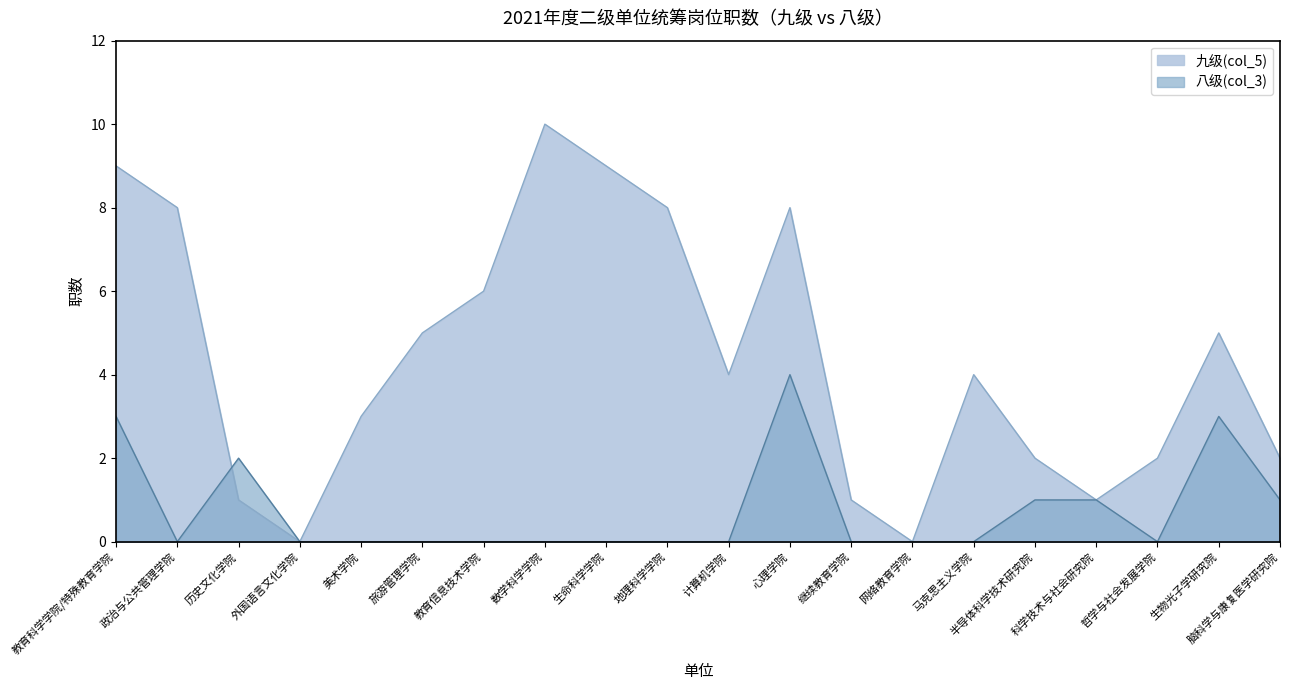

At which category does the chart reach its peak across all series?

数学科学学院